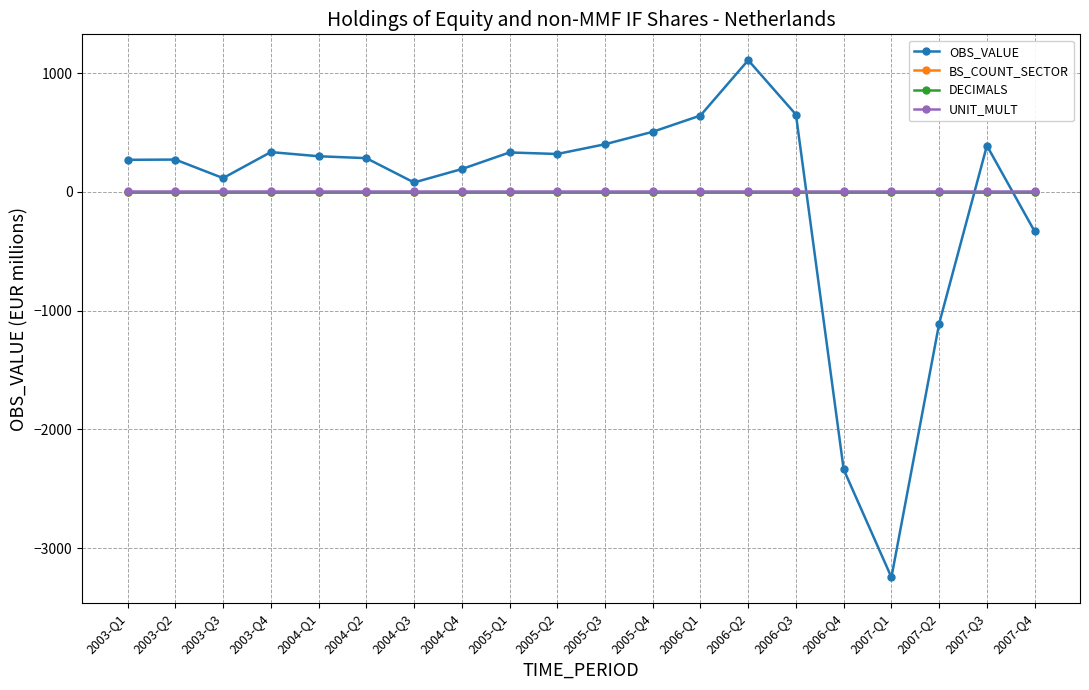

Does the chart have visible grid lines?

Yes